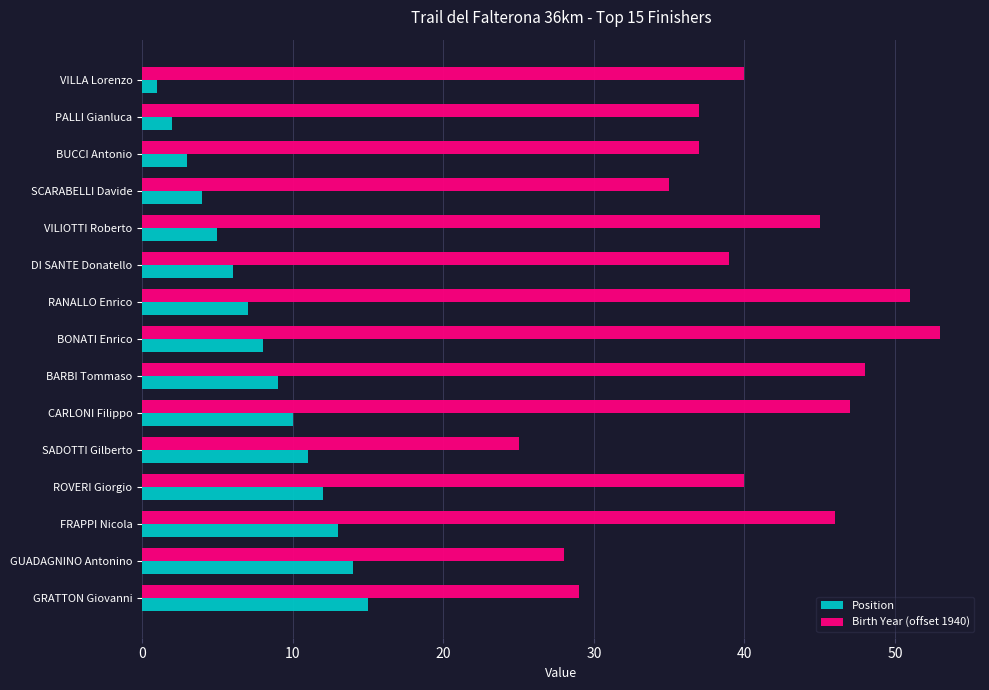

List the series in order of their peak value, highest first.

Birth Year (offset 1940), Position